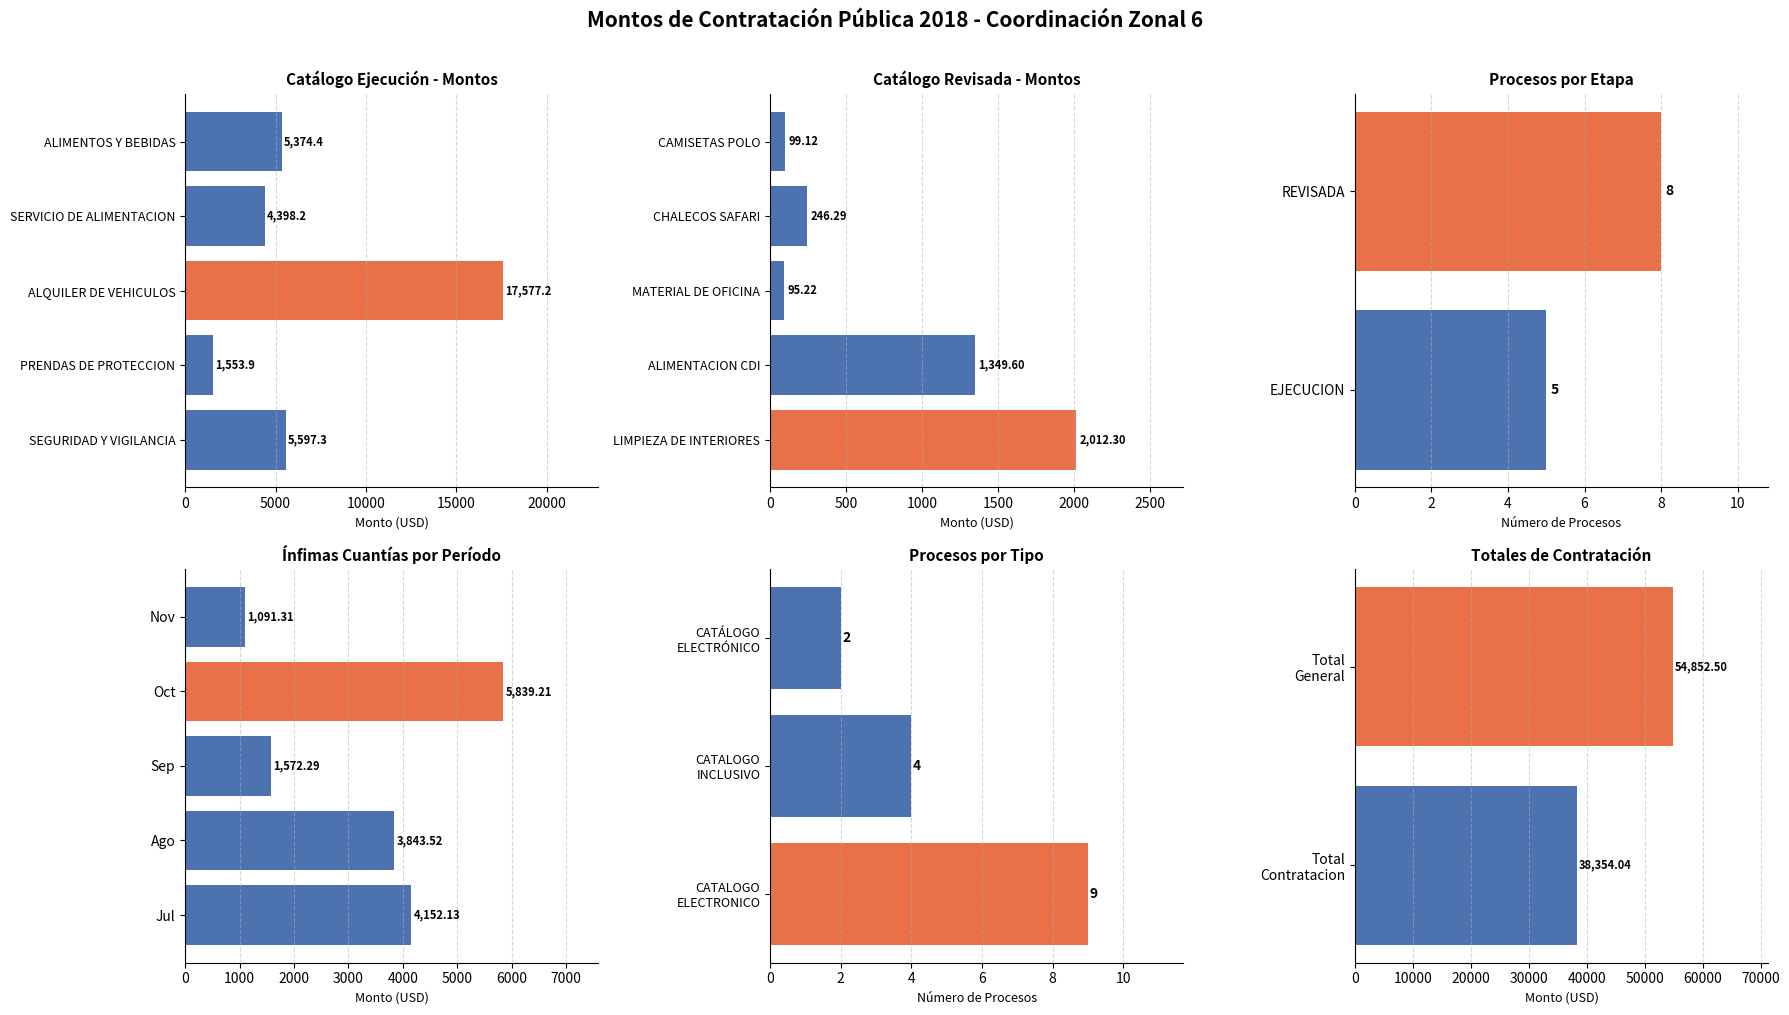

How many groups of bars are there?

5